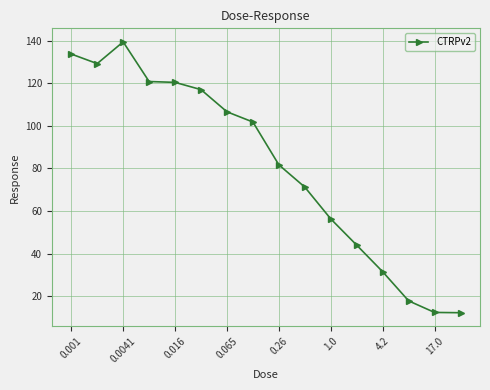

What is the difference between the second highest and second lowest values?

121.2